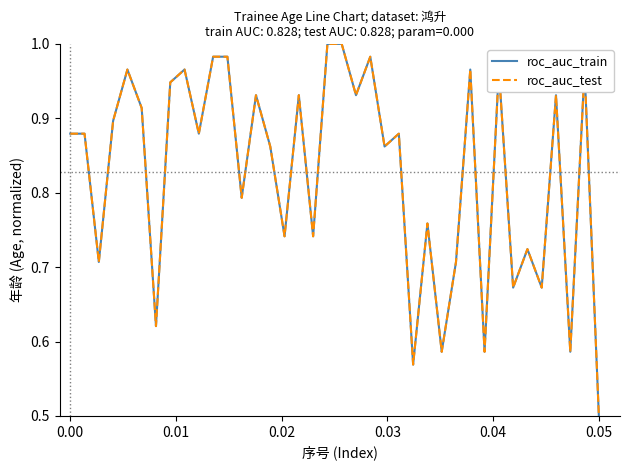

Is this an area chart (filled region under the line)?

No